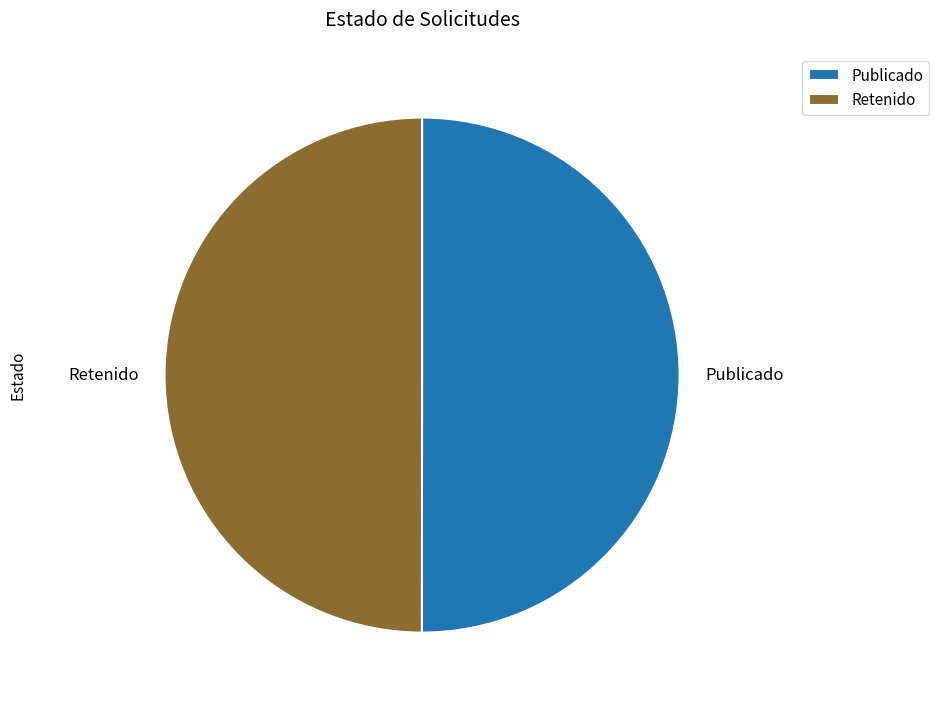

The Retenido slice represents 36% of the pie. True or false?

False